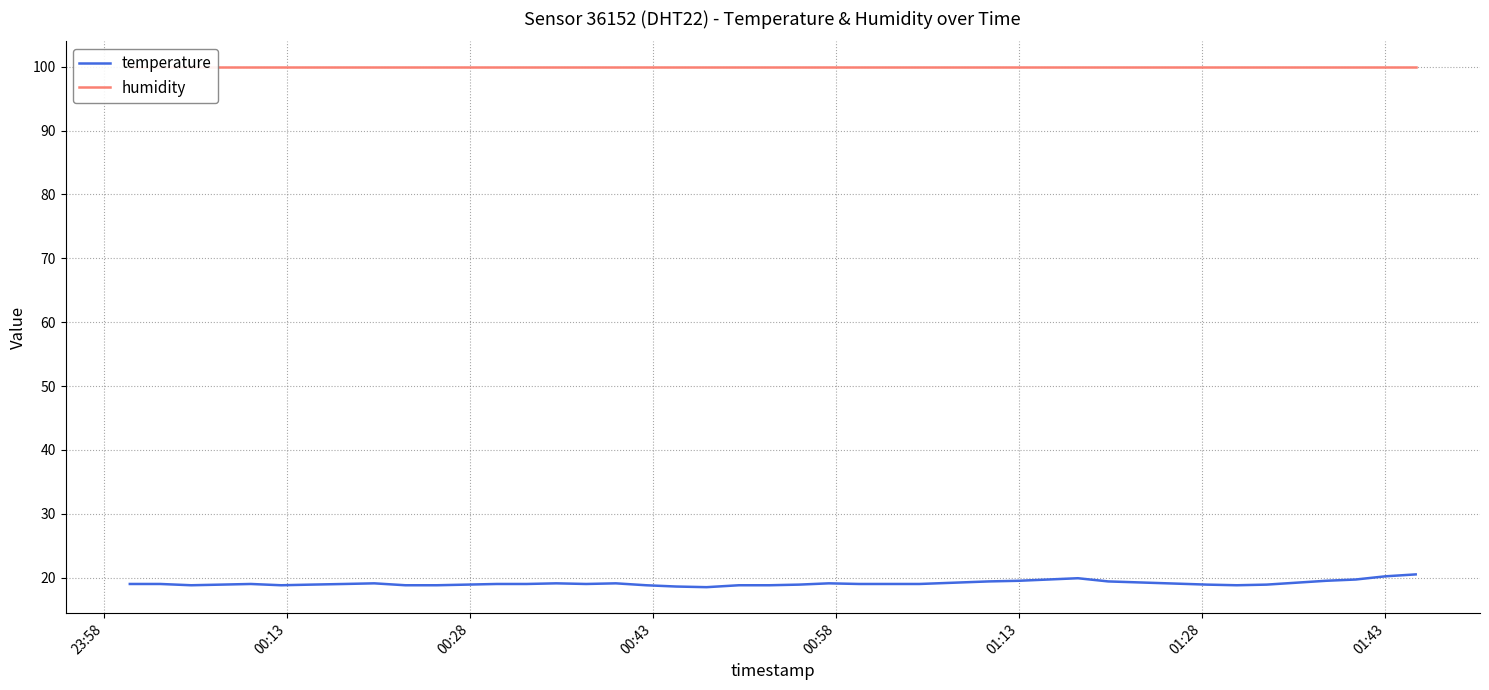

What is the highest value of the temperature series?

20.5